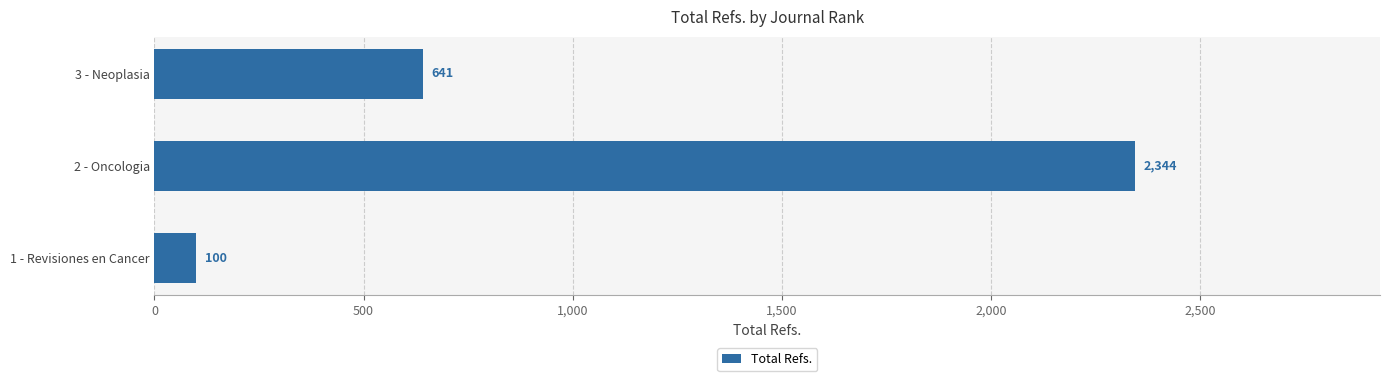

Where is the data nearest to the value 1222?

3 - Neoplasia